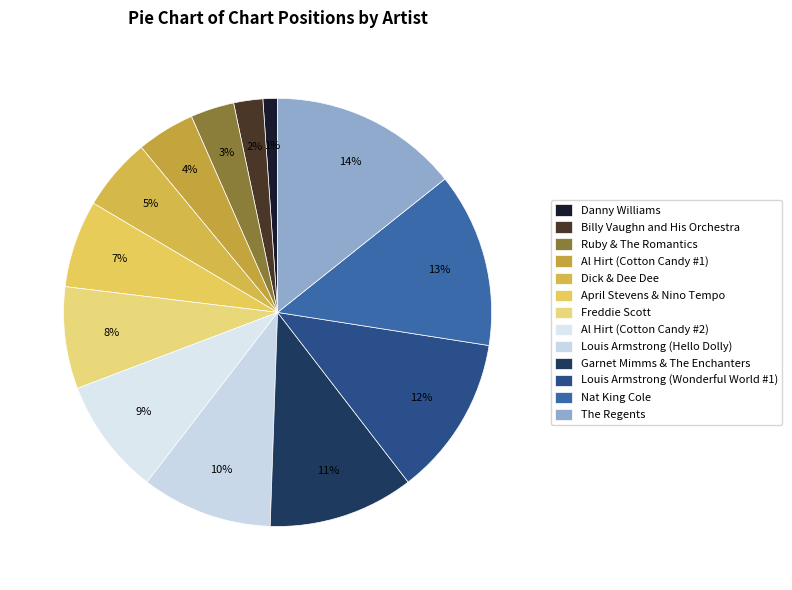

How many segments does this pie chart have?

13